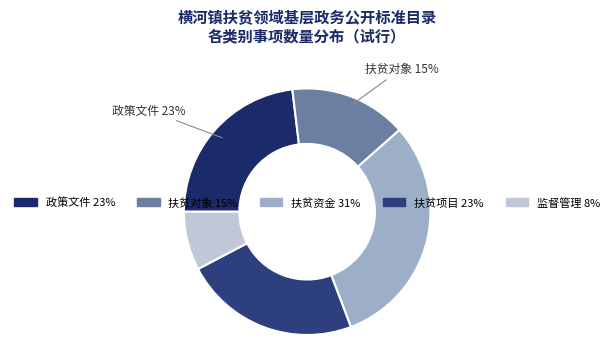

Between 政策文件 and 扶贫对象, which is larger?

政策文件